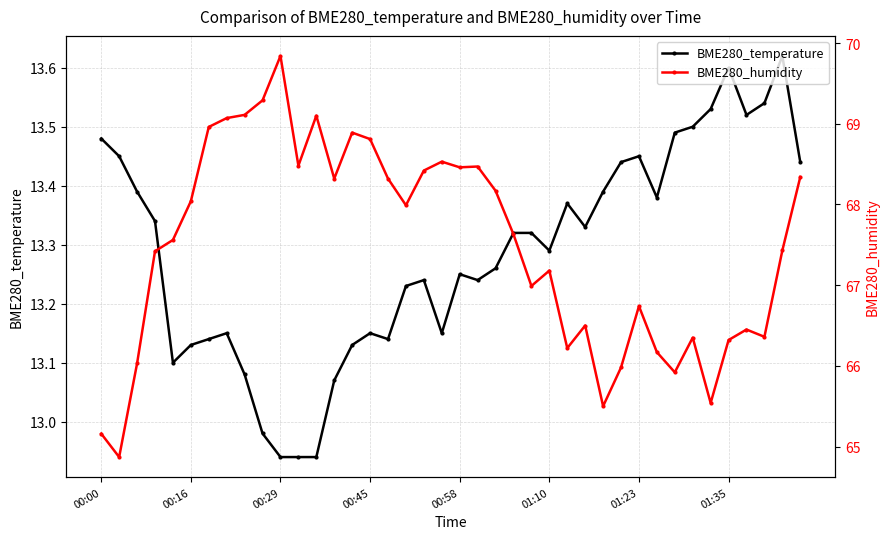

The BME280_temperature series shows 8.6 at 00:00. True or false?

False